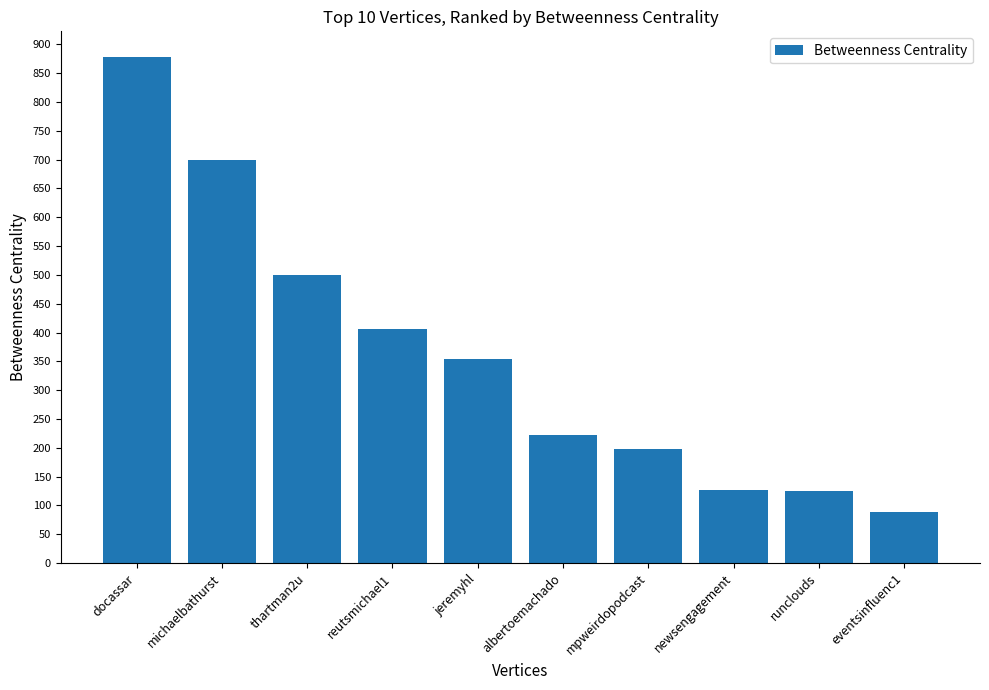

True or false: the data shows 126.4 at newsengagement.

True